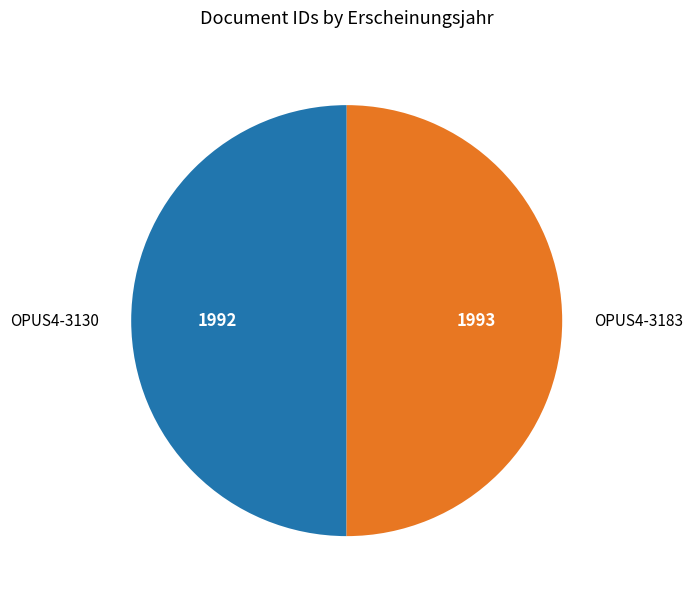

What is the ratio of the value at OPUS4-3130 to the value at OPUS4-3183?

1.0